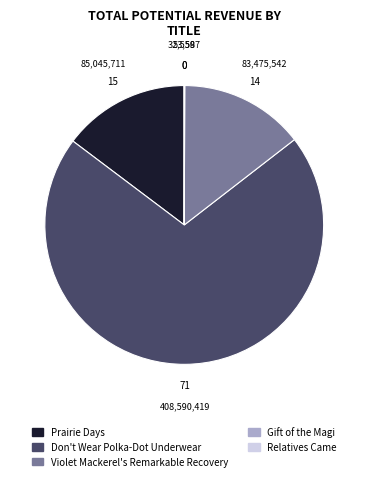

Is Don't Wear Polka-Dot Underwear the majority of the pie?

Yes